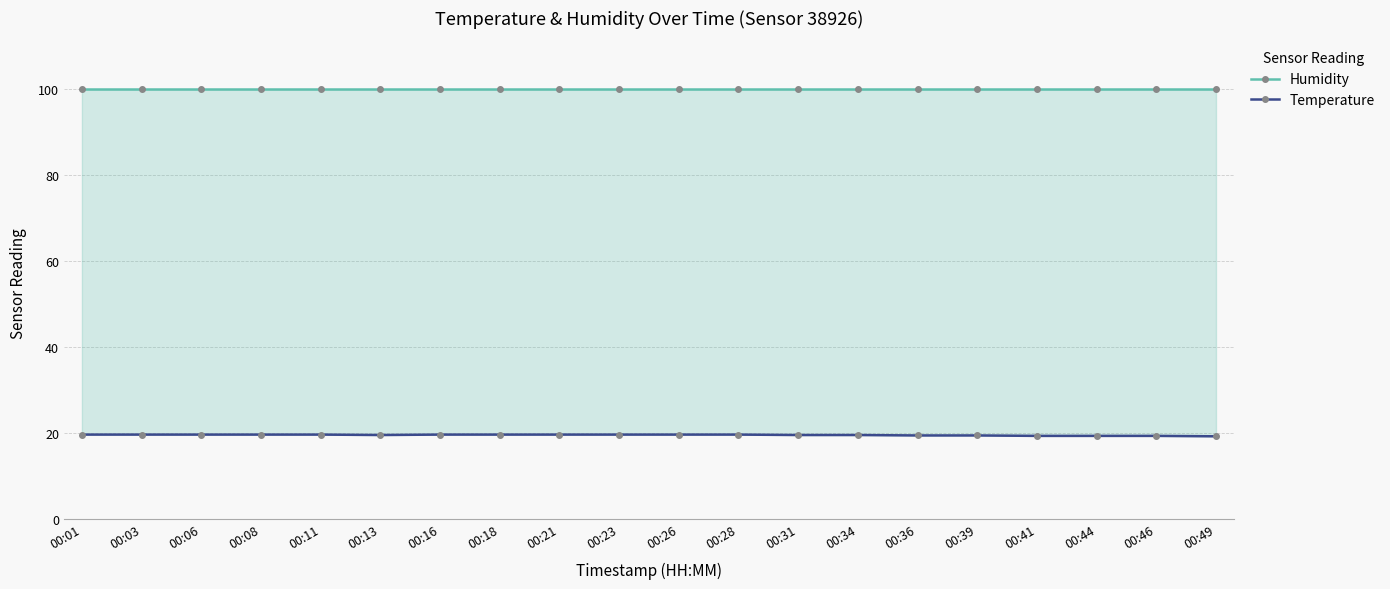

What is the smallest value displayed?

19.2